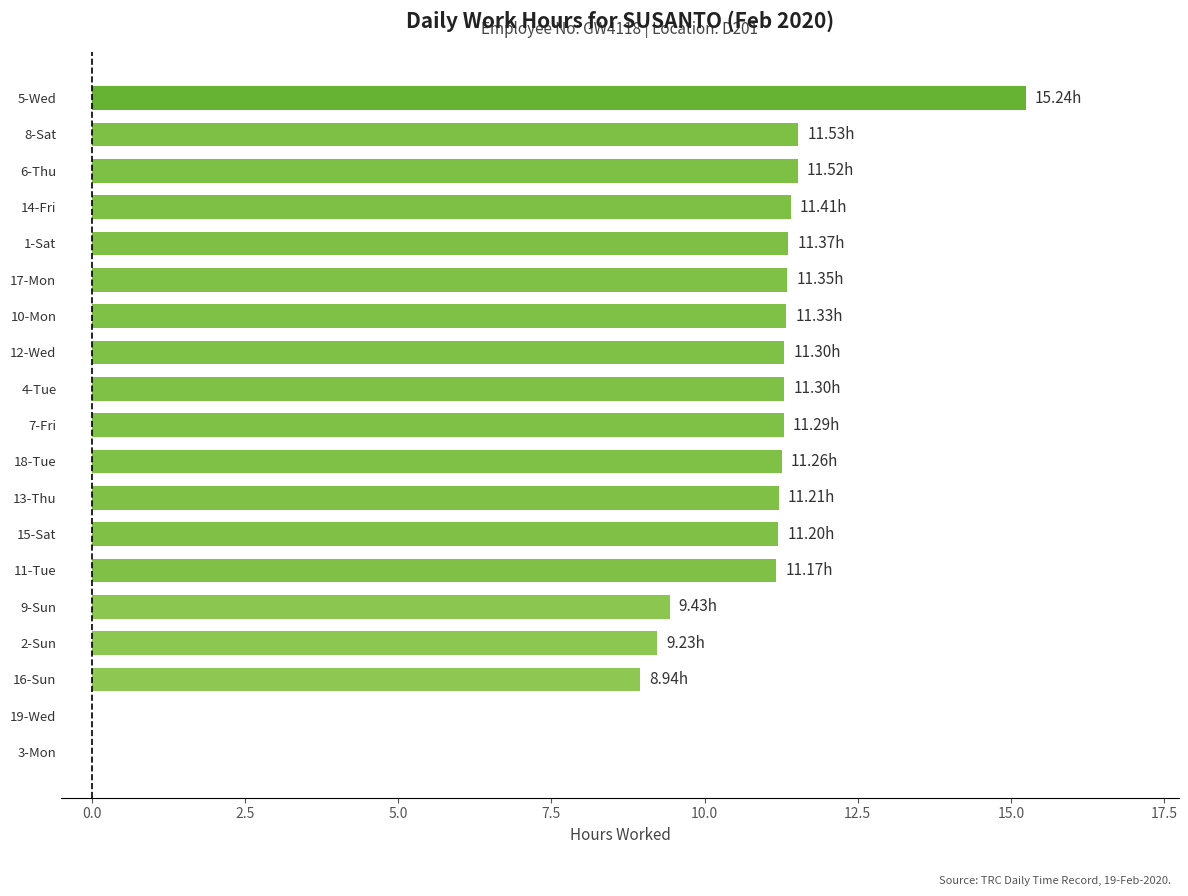

What is the sum of the values at 18-Tue and 9-Sun?

20.7